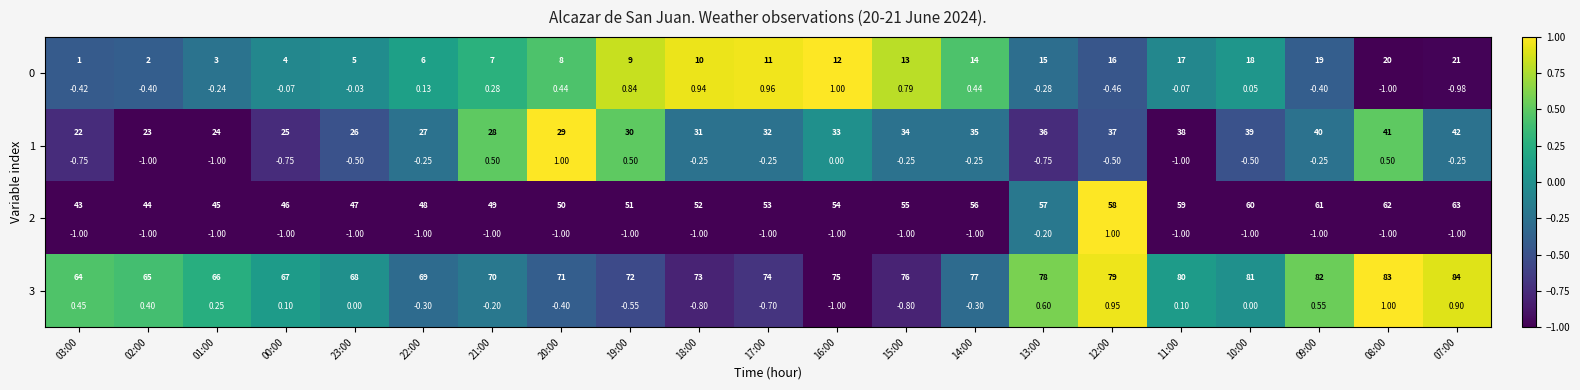

Which has a higher value, 15:00 or 12:00?

15:00